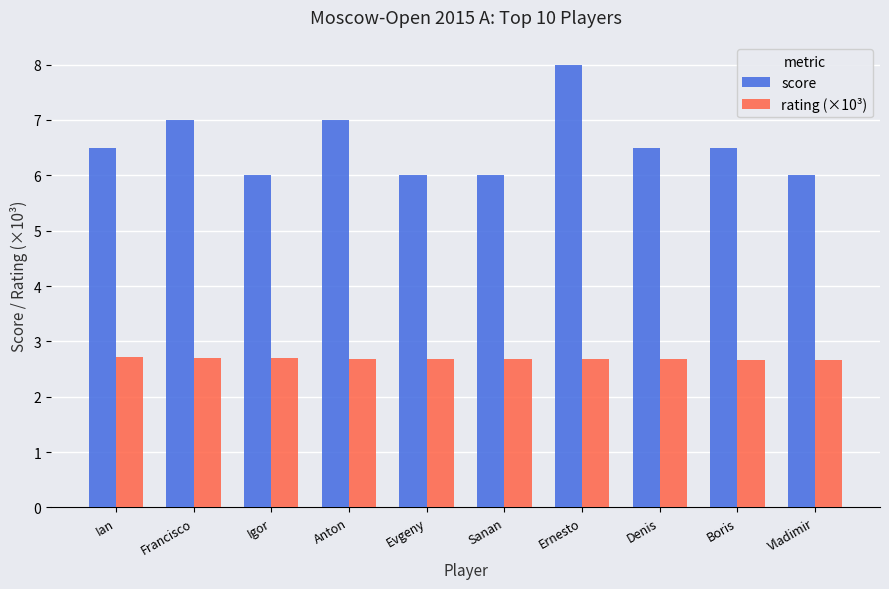

Reading left to right, extract all data points from this chart.

score: Ian=6.5	Francisco=7.0	Igor=6.0	Anton=7.0	Evgeny=6.0	Sanan=6.0	Ernesto=8.0	Denis=6.5	Boris=6.5	Vladimir=6.0
rating (×10³): Ian=2.7	Francisco=2.7	Igor=2.7	Anton=2.7	Evgeny=2.7	Sanan=2.7	Ernesto=2.7	Denis=2.7	Boris=2.7	Vladimir=2.7